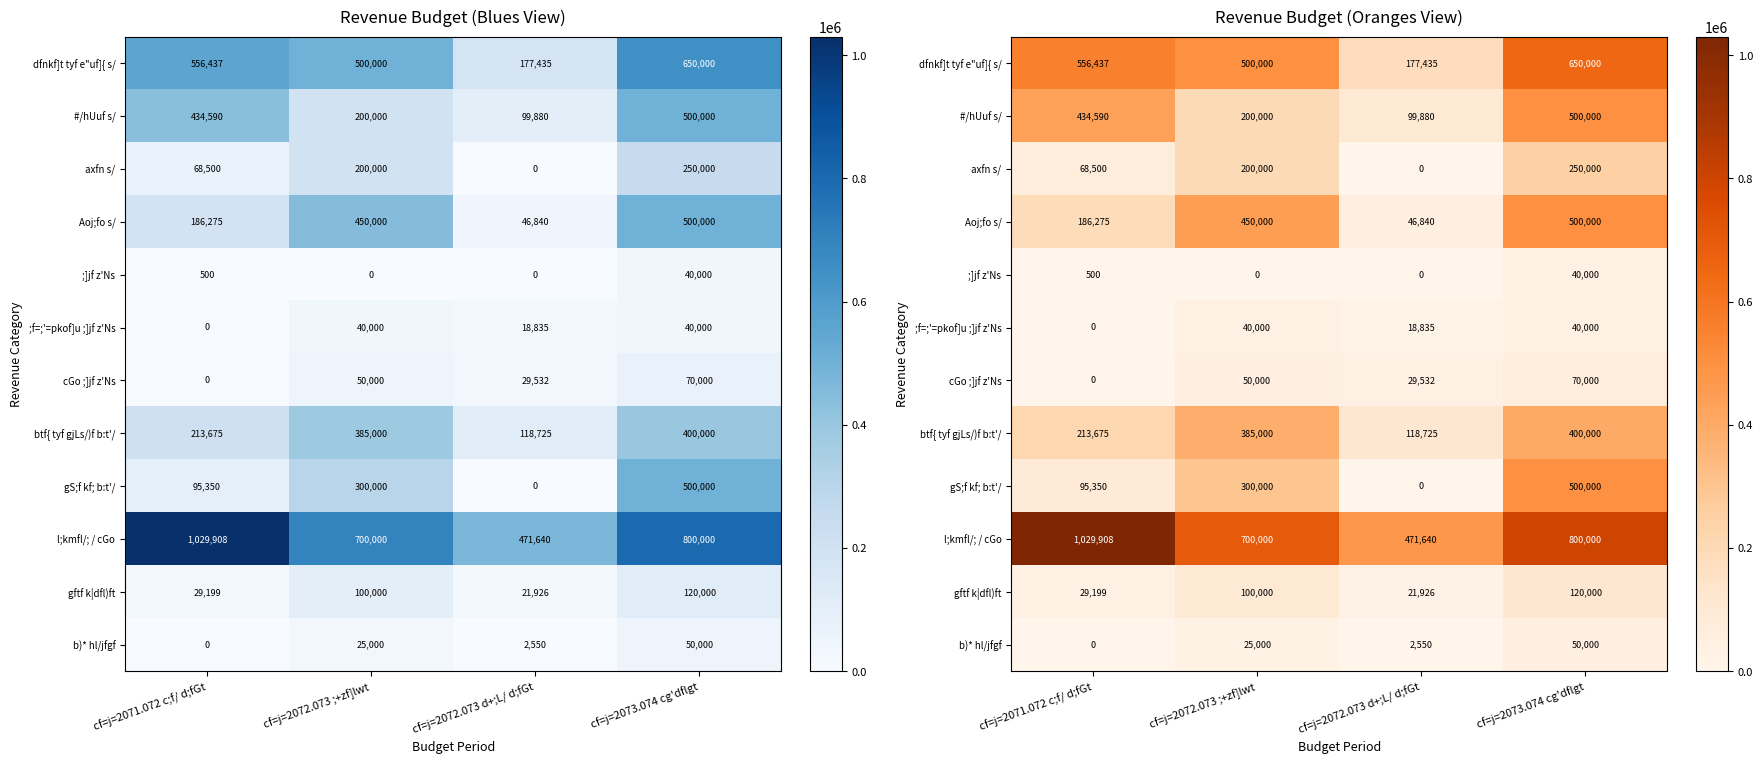

Which series changed the most between cf=j=2071.072 c;f/ d;fGt and cf=j=2072.073 ;+zf]lwt?

l;kmfl/; / cGo